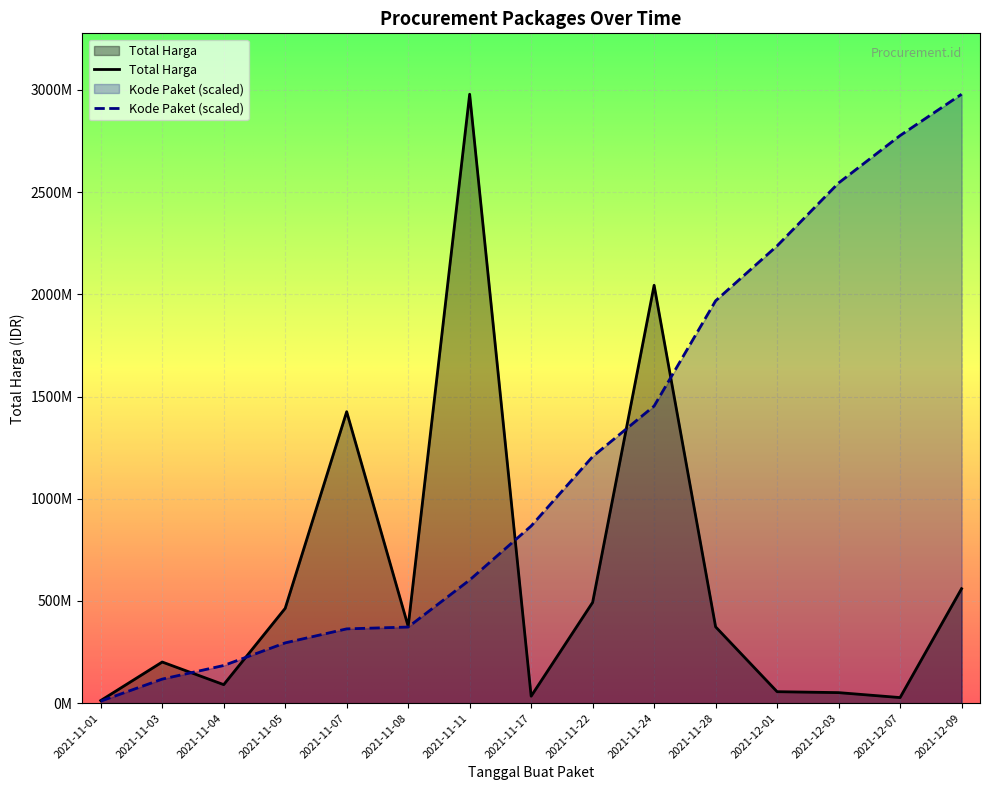

What position from the left is 2021-11-01?

1